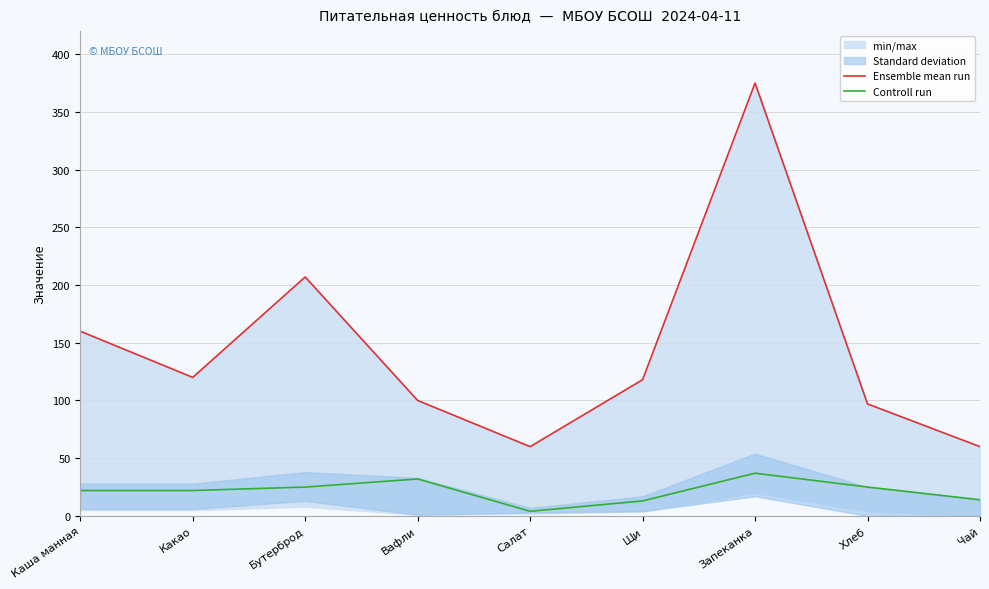

Between Хлеб and Каша манная, which is larger?

Каша манная